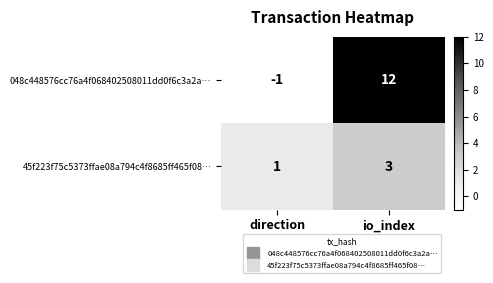

Rank the series at direction from highest to lowest value.

45f223f75c5373ffae08a794c4f8685ff465f08…, 048c448576cc76a4f068402508011dd0f6c3a2a…